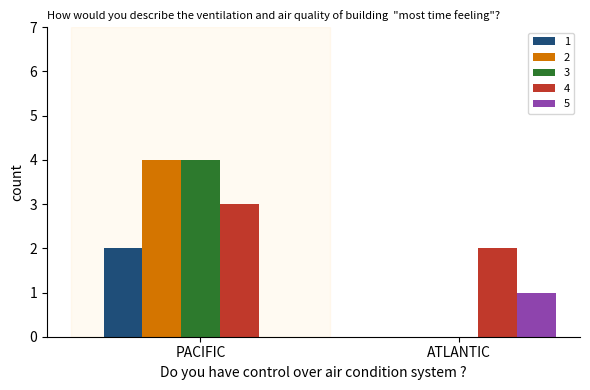

Which category has the highest value in the 5 series?

ATLANTIC